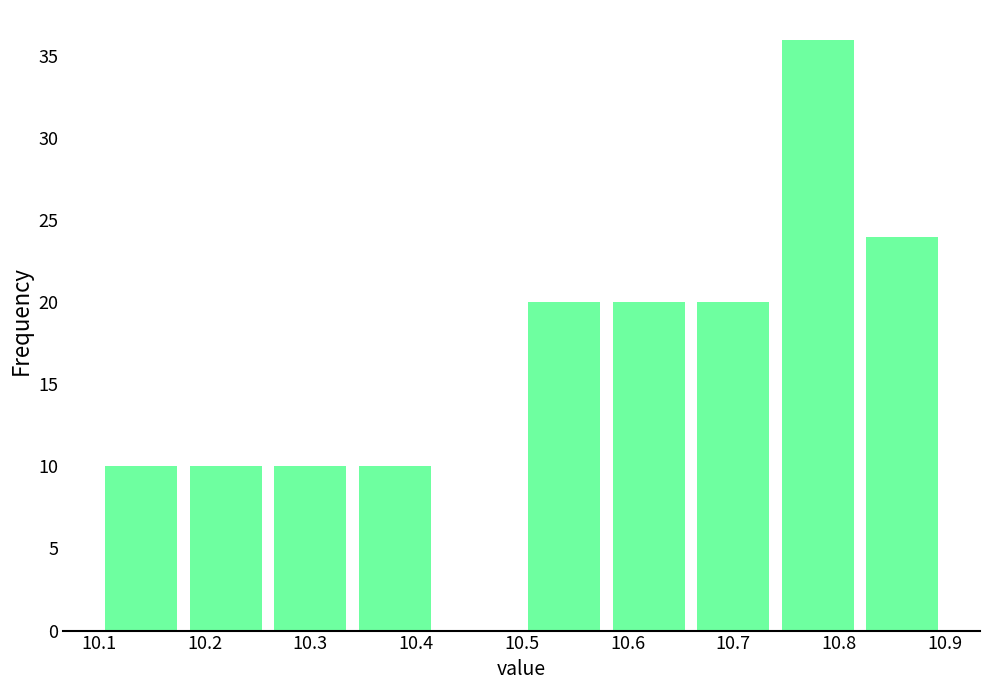

Reading left to right, transcribe this chart: for each bar, give the range it covers on the x-axis and its height. The values are not printed on the chart, so give them approximately, as read against the axis.

10.10 to 10.18: 10
10.18 to 10.26: 10
10.26 to 10.34: 10
10.34 to 10.42: 10
10.42 to 10.50: 0
10.50 to 10.58: 20
10.58 to 10.66: 20
10.66 to 10.74: 20
10.74 to 10.82: 36
10.82 to 10.90: 24